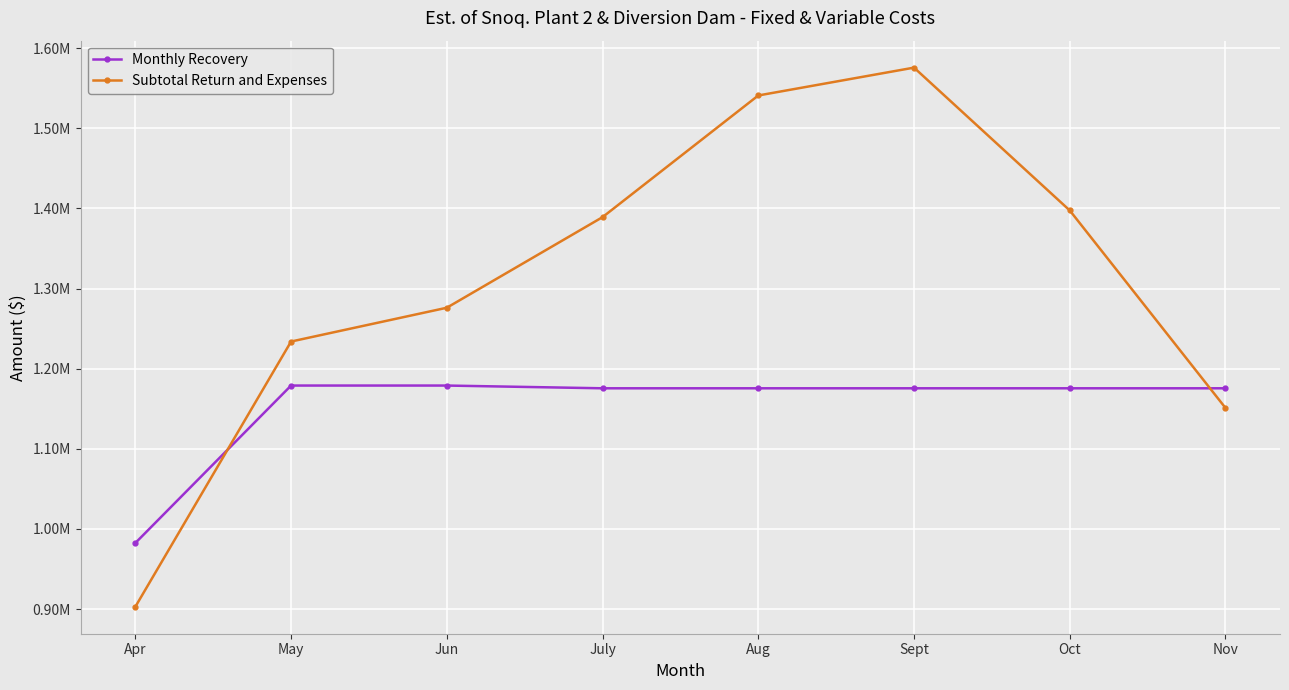

At how many categories does at least one series exceed 960888?

8